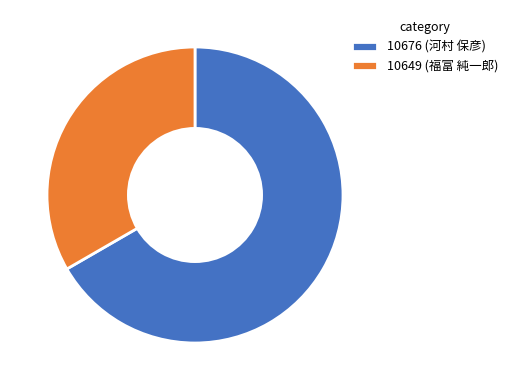

Combined, do 10649 (福富 純一郎) and 10676 (河村 保彦) account for over 50%?

Yes